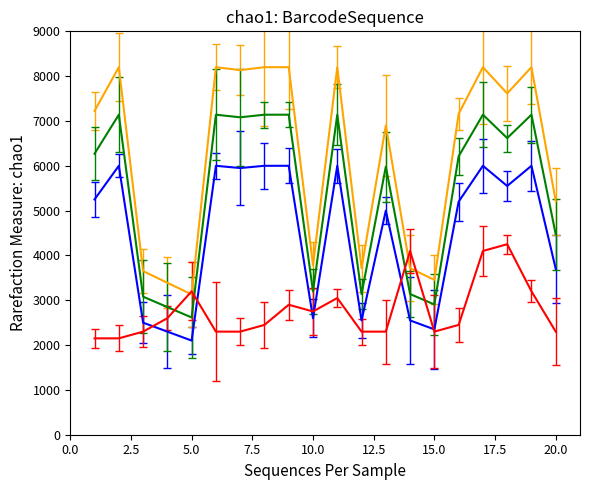

What is the greatest value displayed?

8200